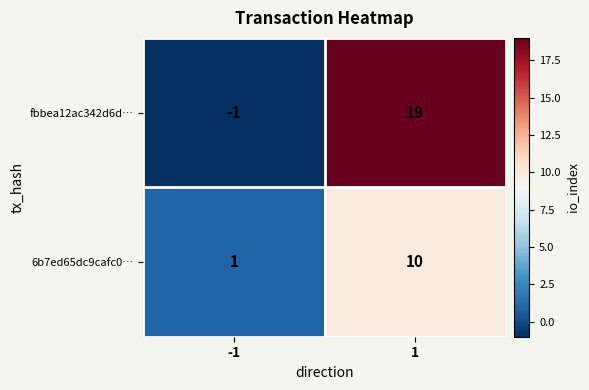

What is the difference between the maximum and minimum values in the 6b7ed65dc9cafc0… series?

9